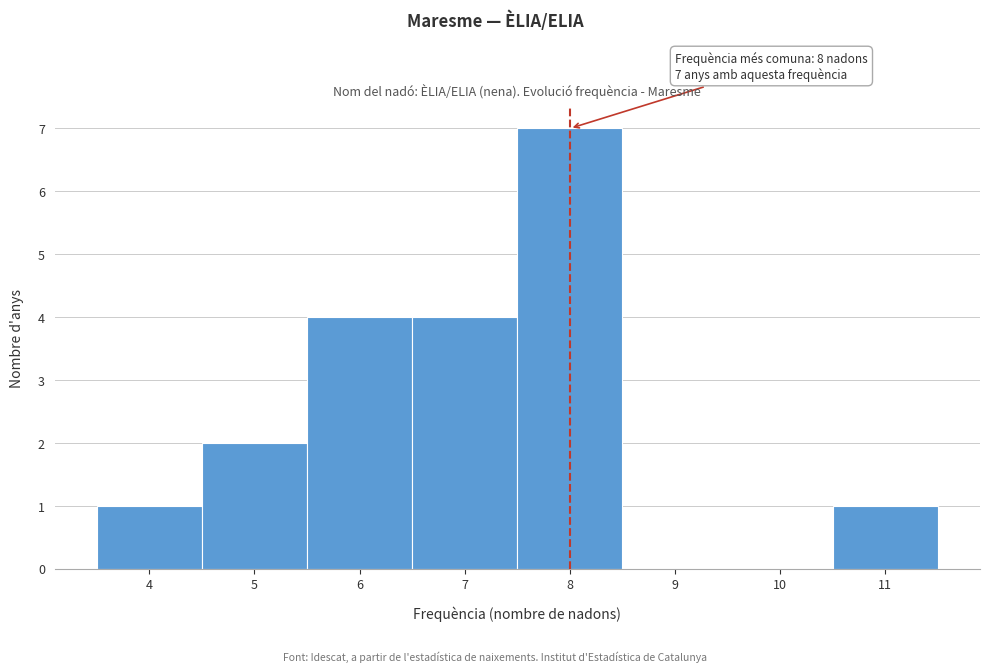

Reading left to right, what are all the values shown in this chart?

4=1	5=2	6=4	7=4	8=7	9=0	10=0	11=1